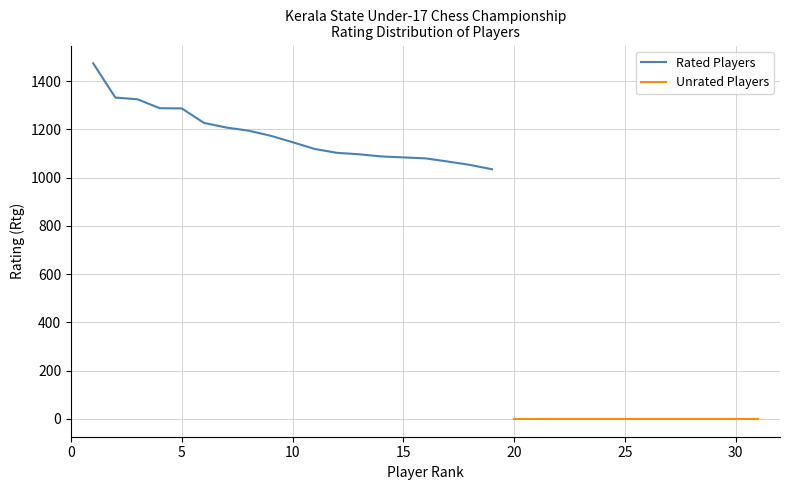

Is this an area chart (filled region under the line)?

No